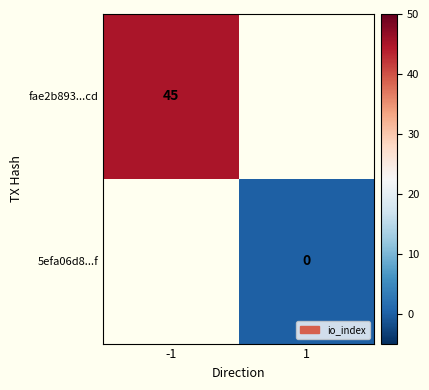

Is it true that fae2b893...cd equals 17 at -1?

False